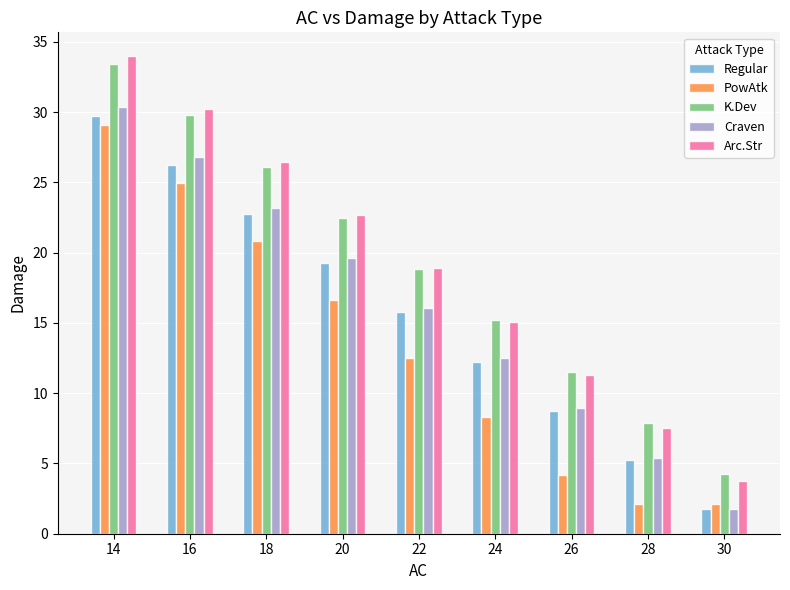

Which label corresponds to the largest value in the chart?

14